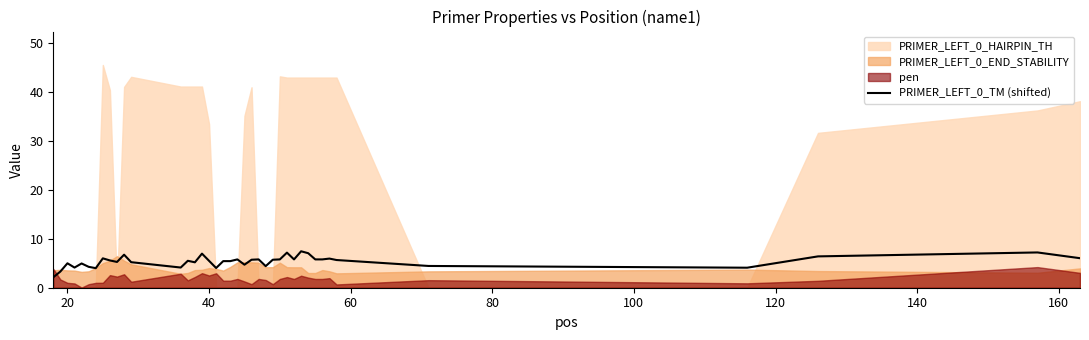

What is the lowest value of the PRIMER_LEFT_0_TM (shifted) series?

2.1